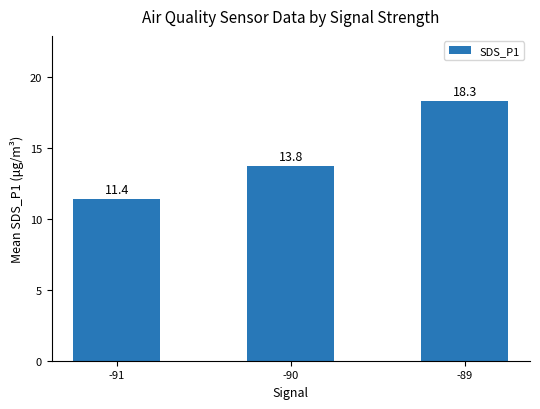

What is the difference between the maximum and minimum values?

6.9